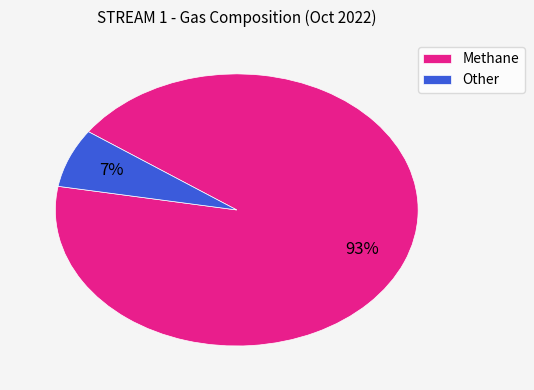

True or false: Other accounts for 7% of the total.

True